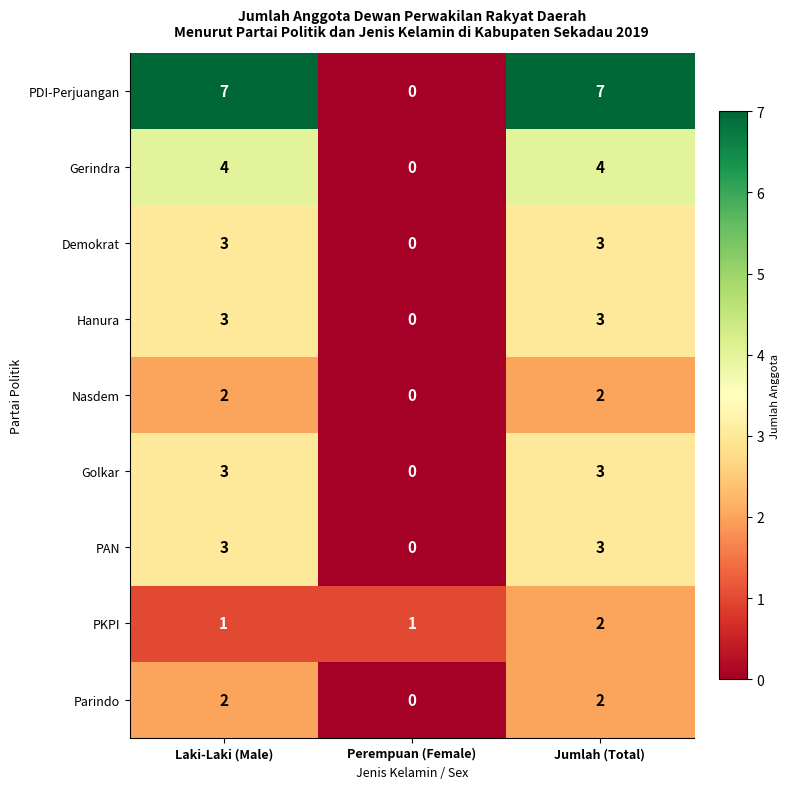

Reading left to right, list all the values displayed in this chart.

PDI-Perjuangan: 7	0	7
Gerindra: 4	0	4
Demokrat: 3	0	3
Hanura: 3	0	3
Nasdem: 2	0	2
Golkar: 3	0	3
PAN: 3	0	3
PKPI: 1	1	2
Parindo: 2	0	2